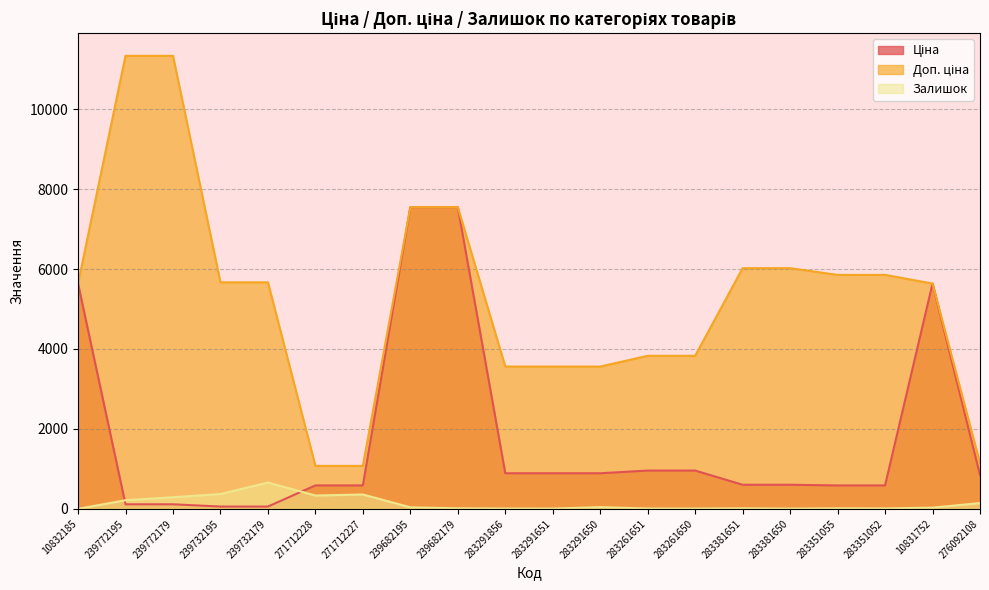

True or false: Доп. ціна has a value of 5636.0 at 10832185.

True